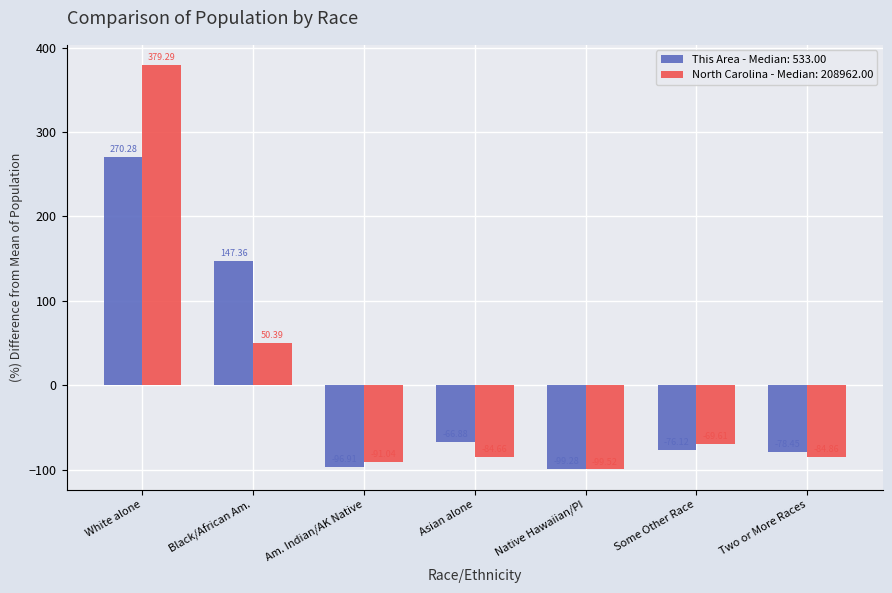

Count the number of categories in the chart.

7